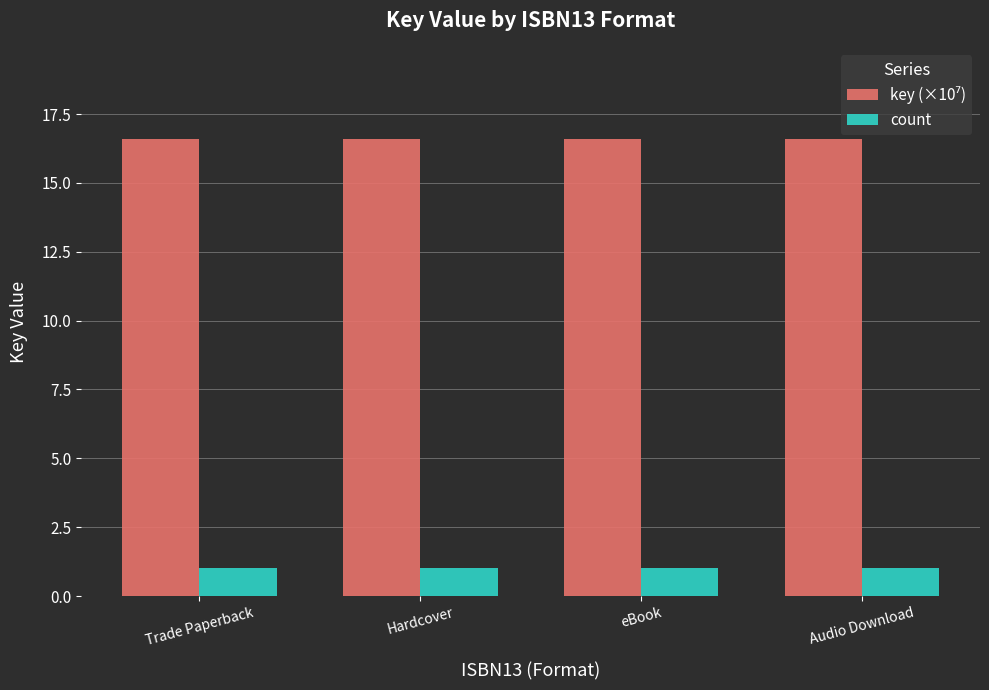

What is the difference between the highest and lowest values at Audio Download?

15.6